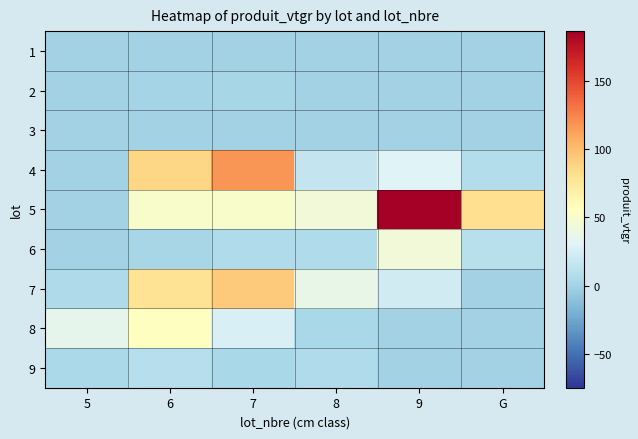

At which category is the sum across all series the highest?

7